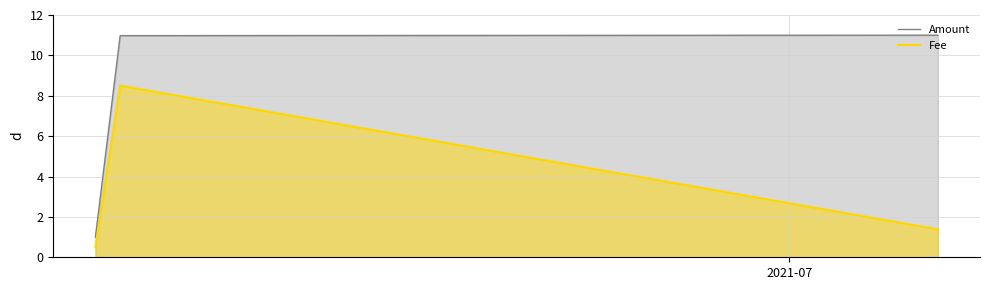

What is the minimum value for Amount?

1.0